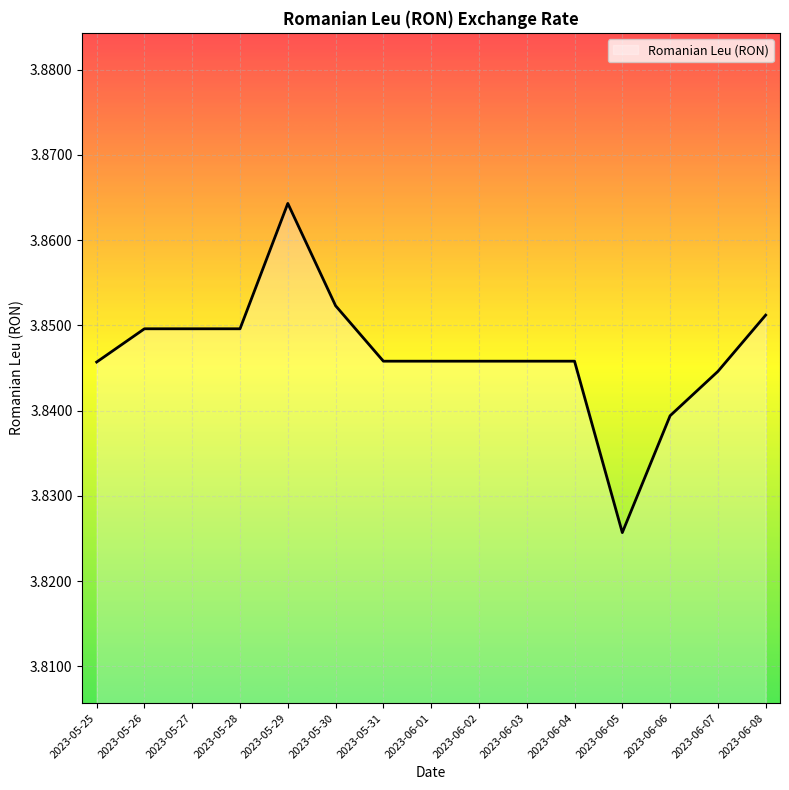

Between 2023-06-03 and 2023-05-27, which is larger?

2023-05-27